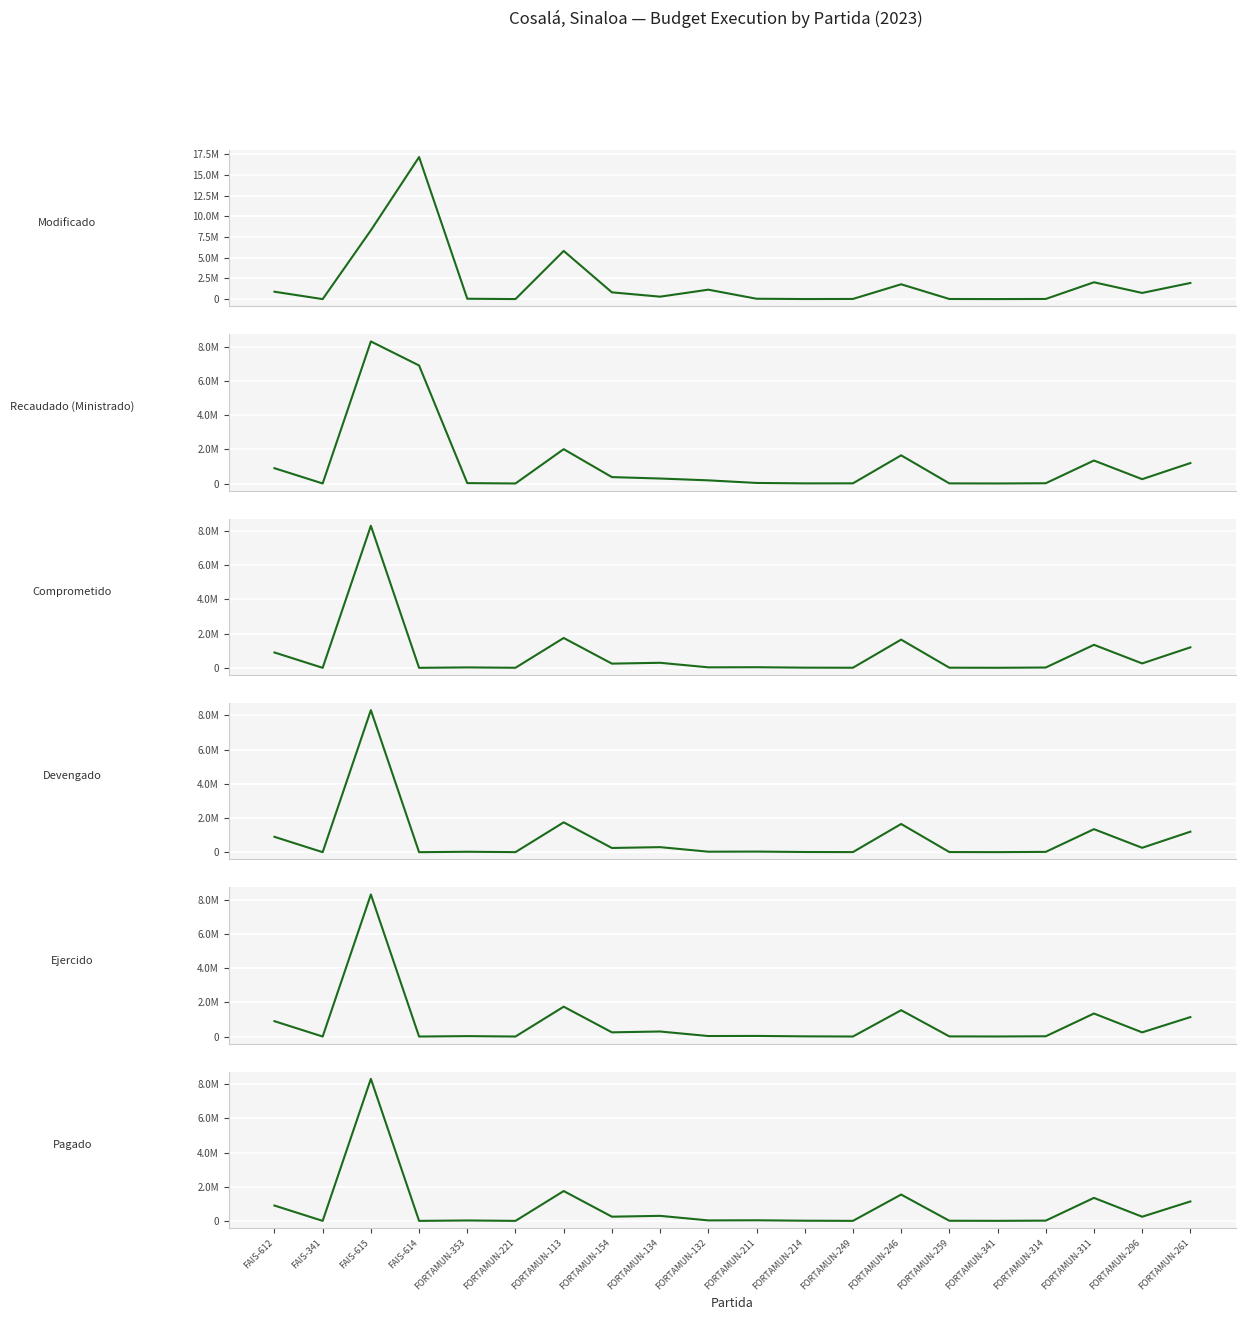

True or false: Devengado and Pagado intersect in this chart.

False